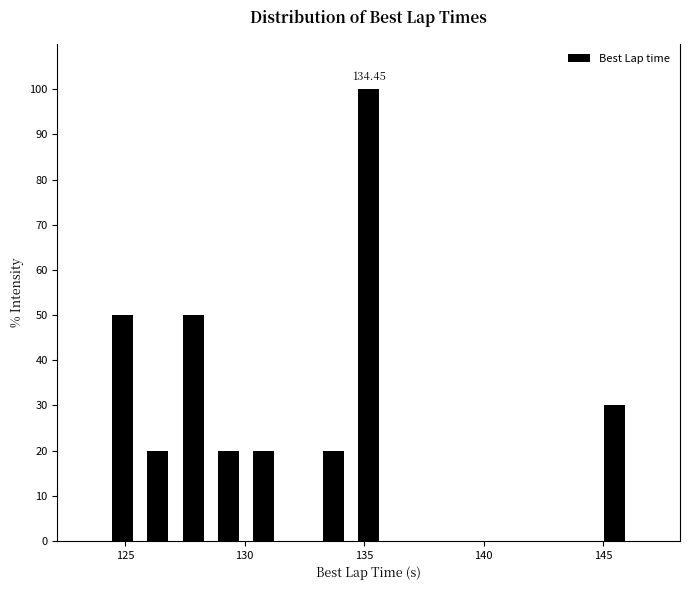

Around what value on the x-axis is the tallest bar? Give the approximate position of its centre, as read against the axis.

135.0